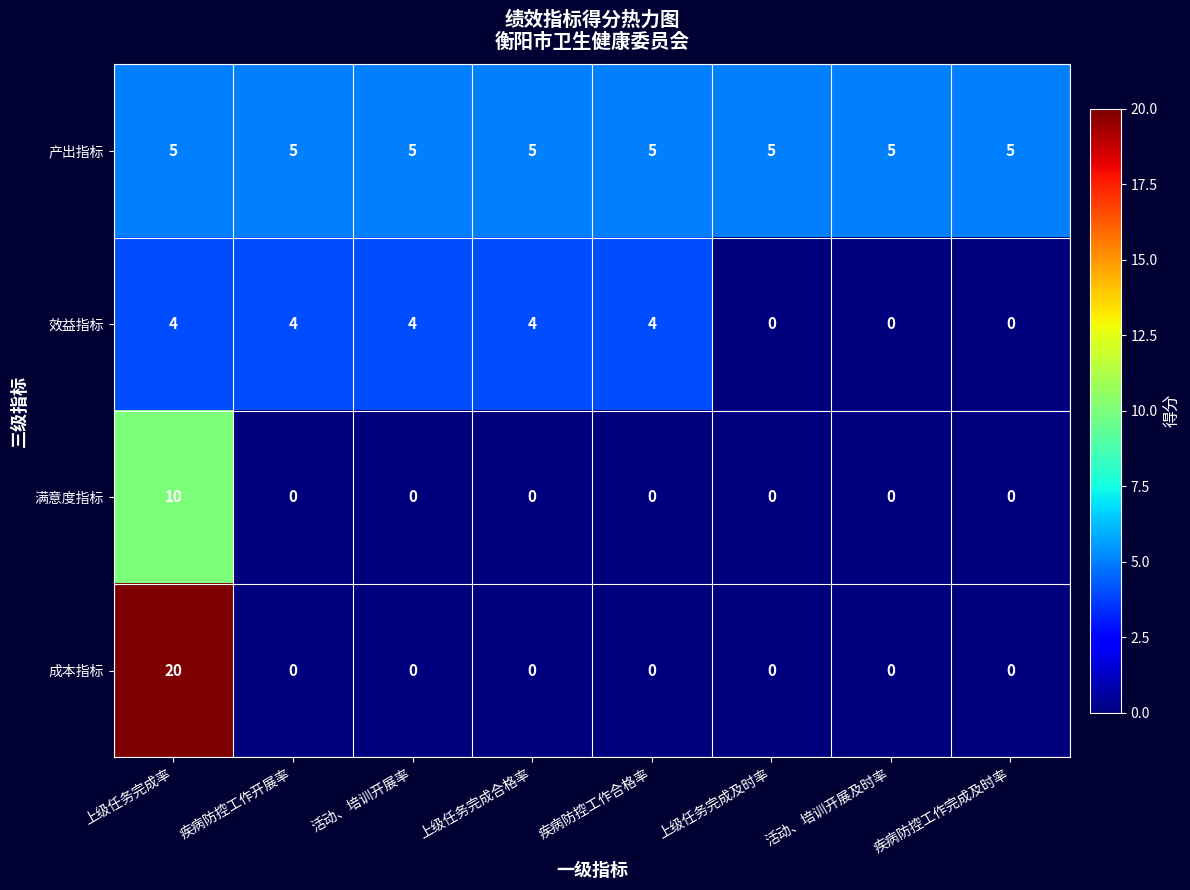

How many positive values does the 满意度指标 series have?

1